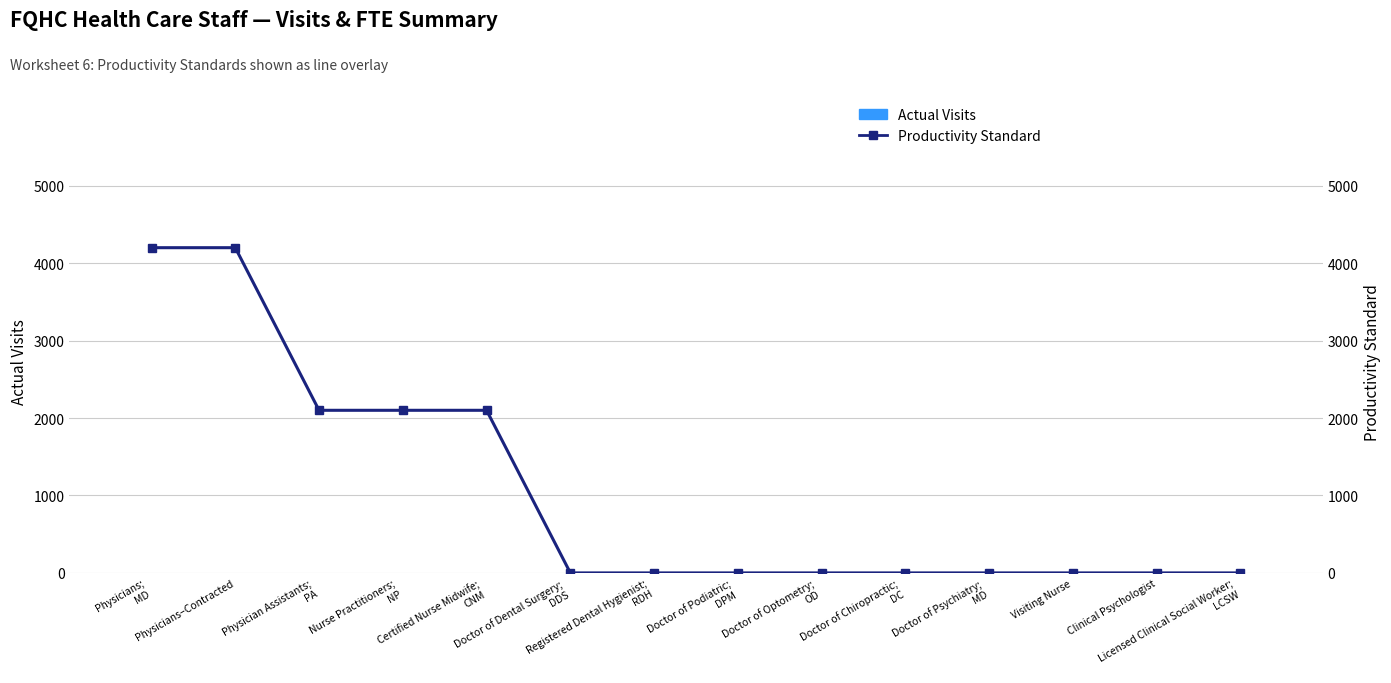

Is it true that Productivity Standard equals 2100 at Certified Nurse Midwife;
CNM?

True